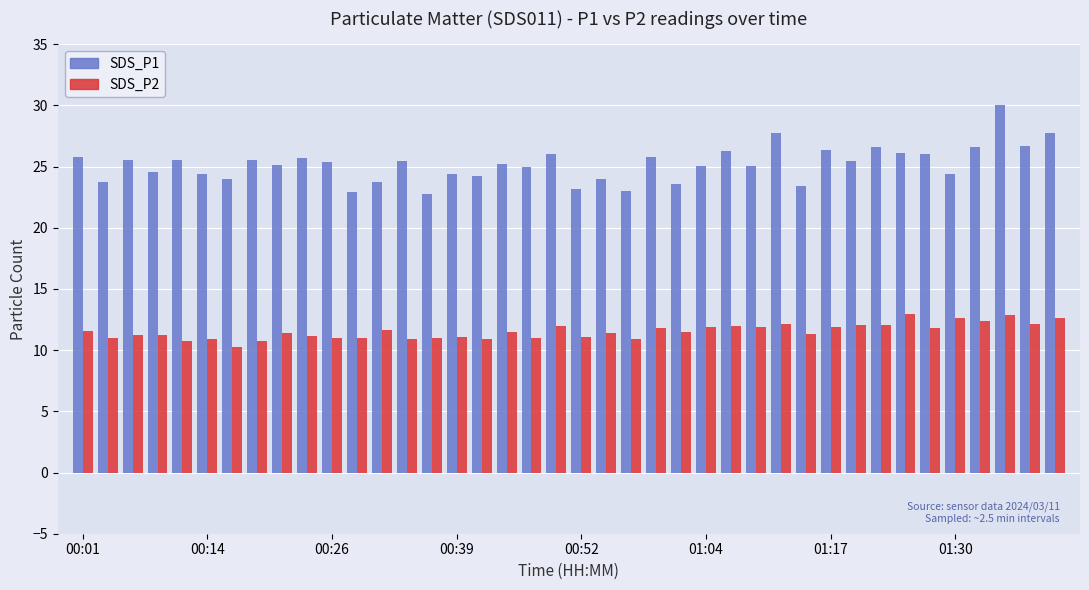

What is the maximum value for SDS_P2?

12.9